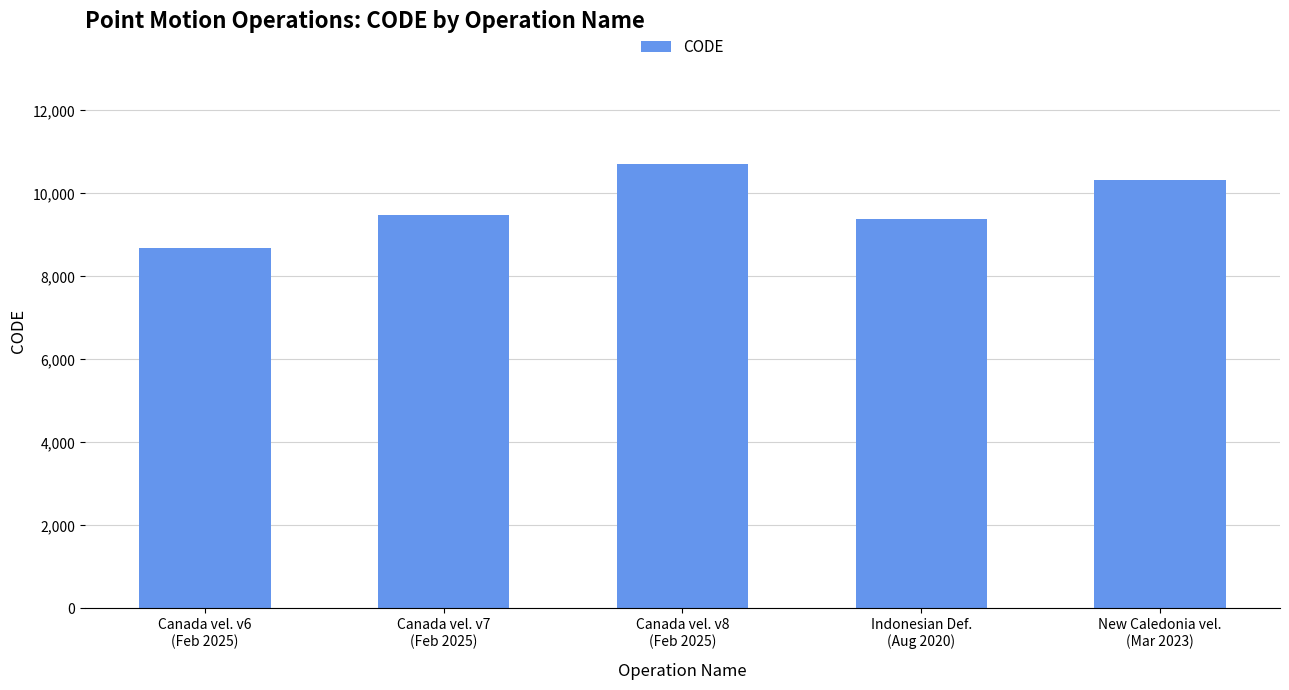

What is the label of the 2nd bar from the left?

Canada vel. v7
(Feb 2025)